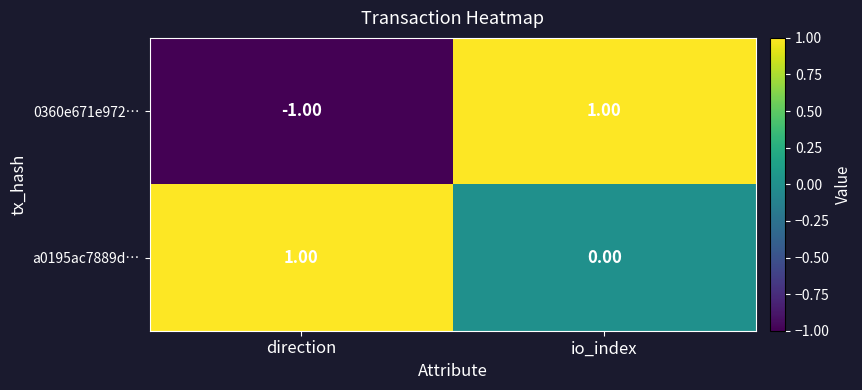

Which series has the largest range (max minus min)?

0360e671e972…